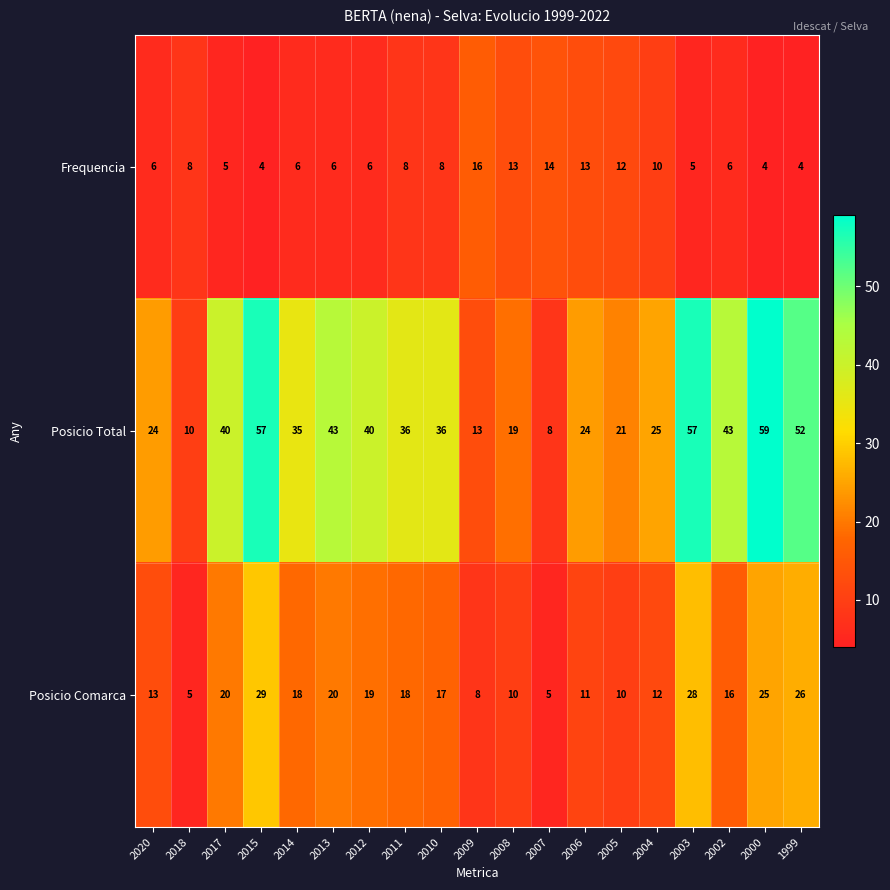

Which category has the highest value in the Frequencia series?

2009